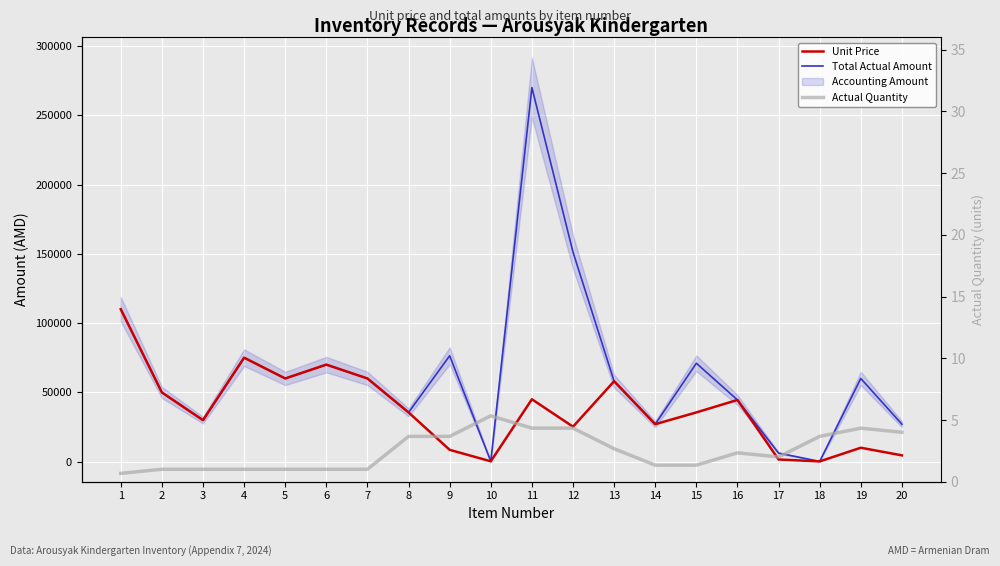

What is the difference between the second highest and minimum values in the Actual Quantity series?

3.7